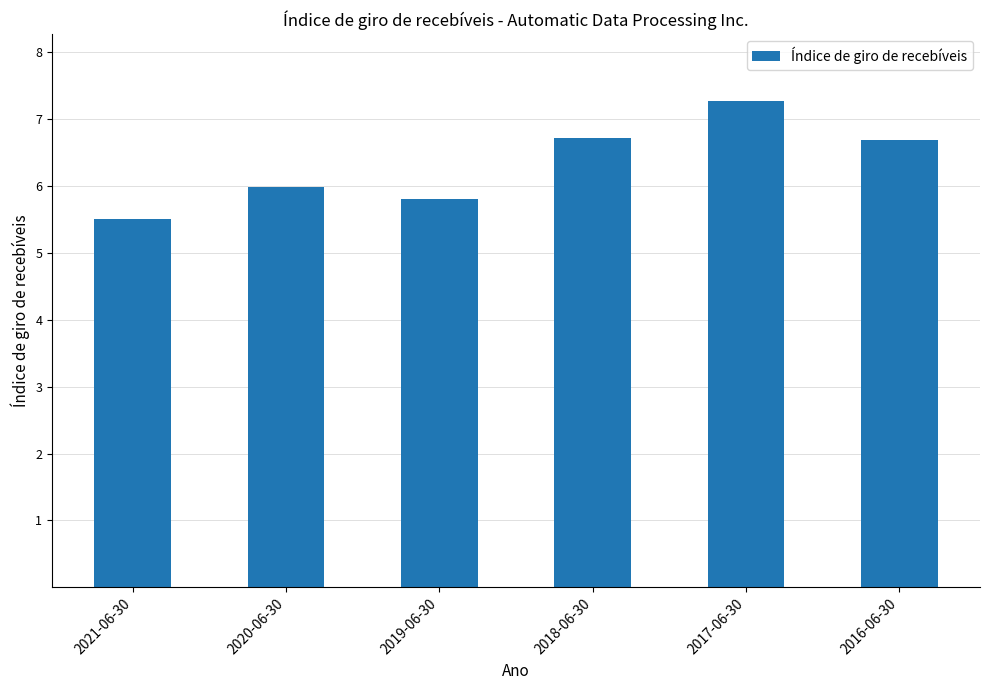

What is the sum of all values?

38.0